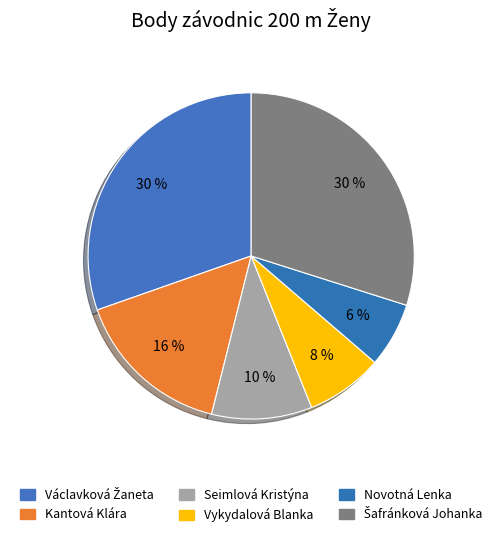

How many segments does this pie chart have?

6